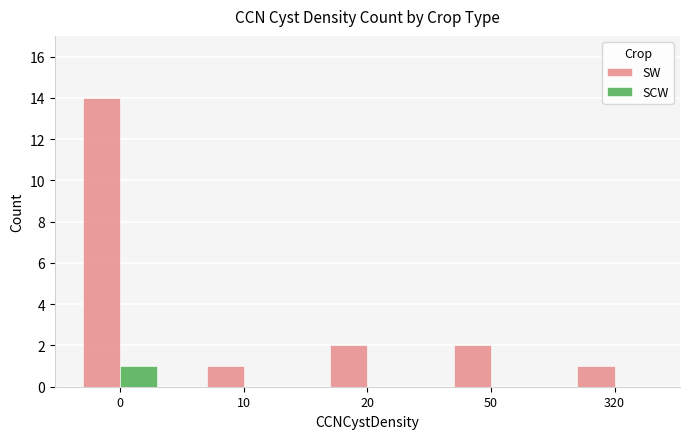

Is it true that SCW equals -1 at 50?

False